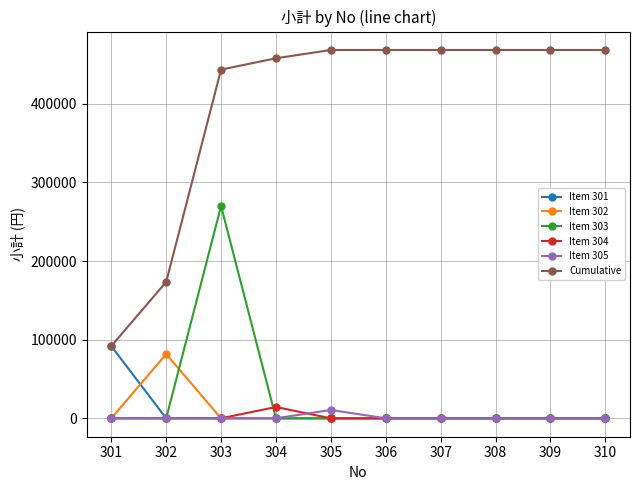

What is the sum of all Cumulative values?

3976860